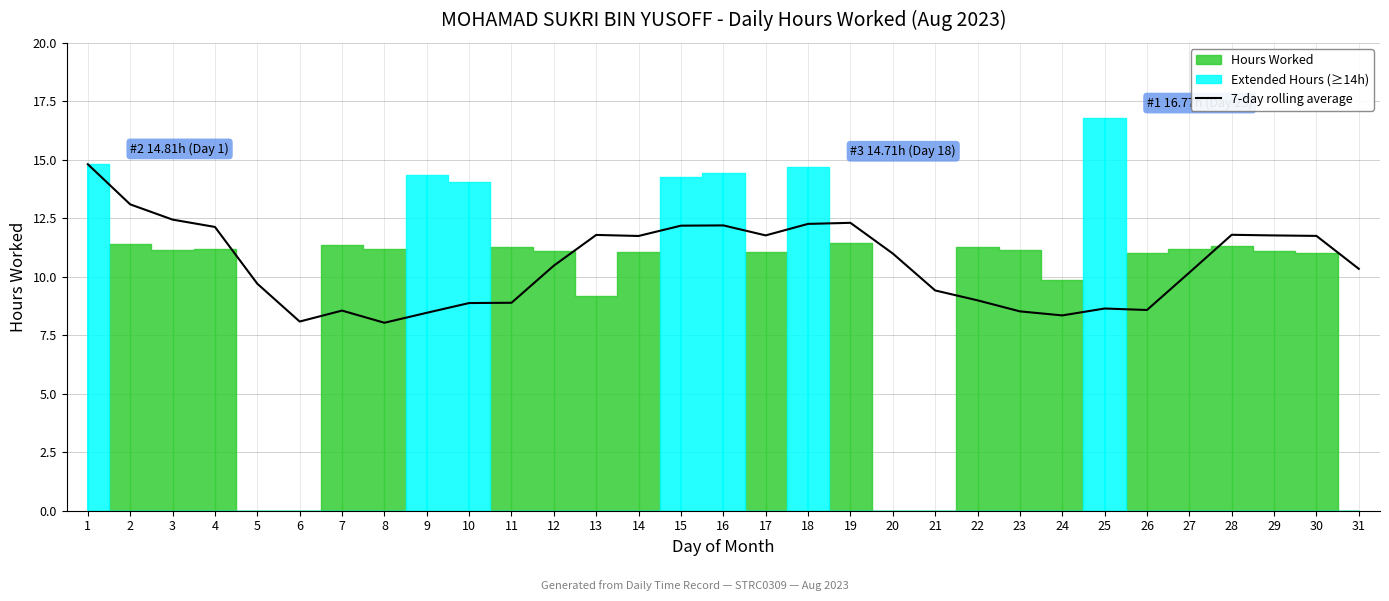

At which category does the data reach its first local valley?

6